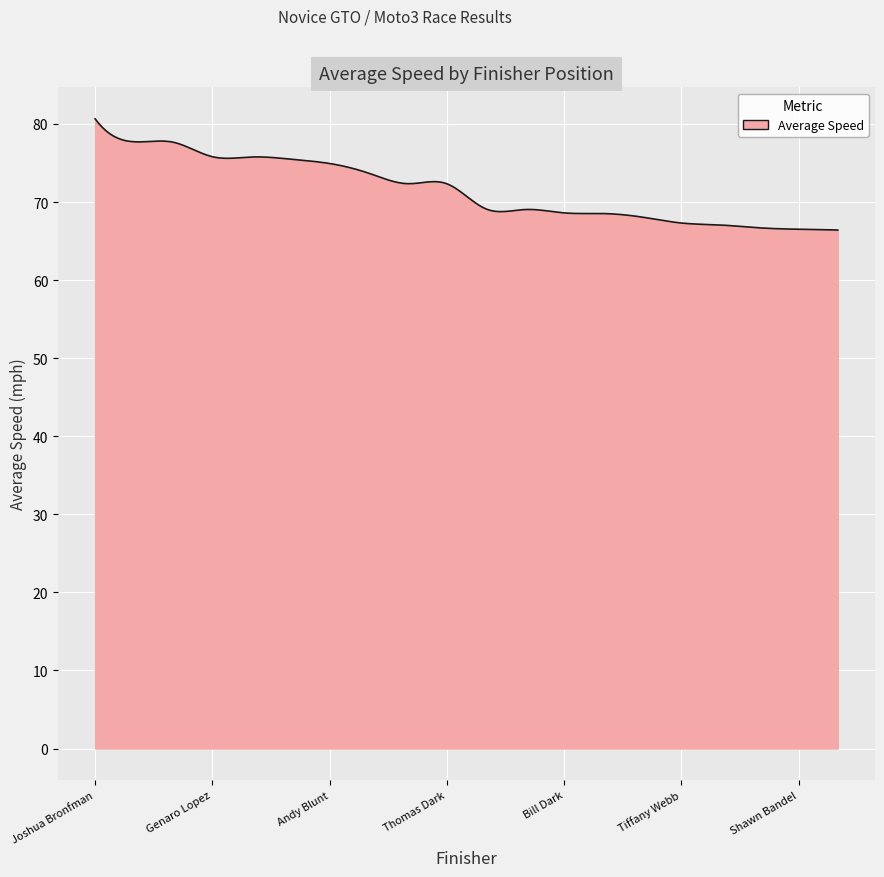

What is the difference between the maximum and minimum values?

14.2